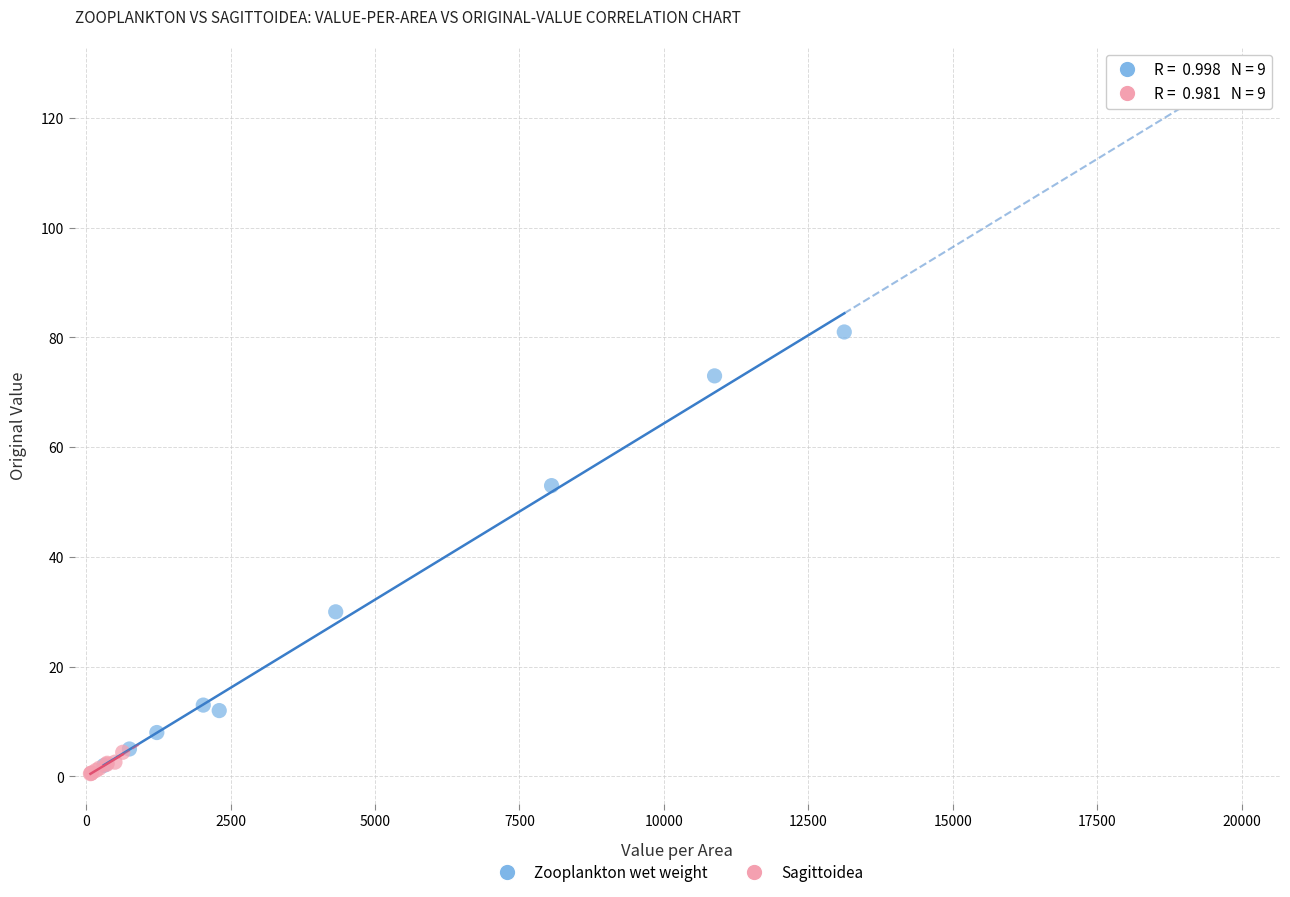

Which series contains the highest Y value?

Zooplankton wet weight